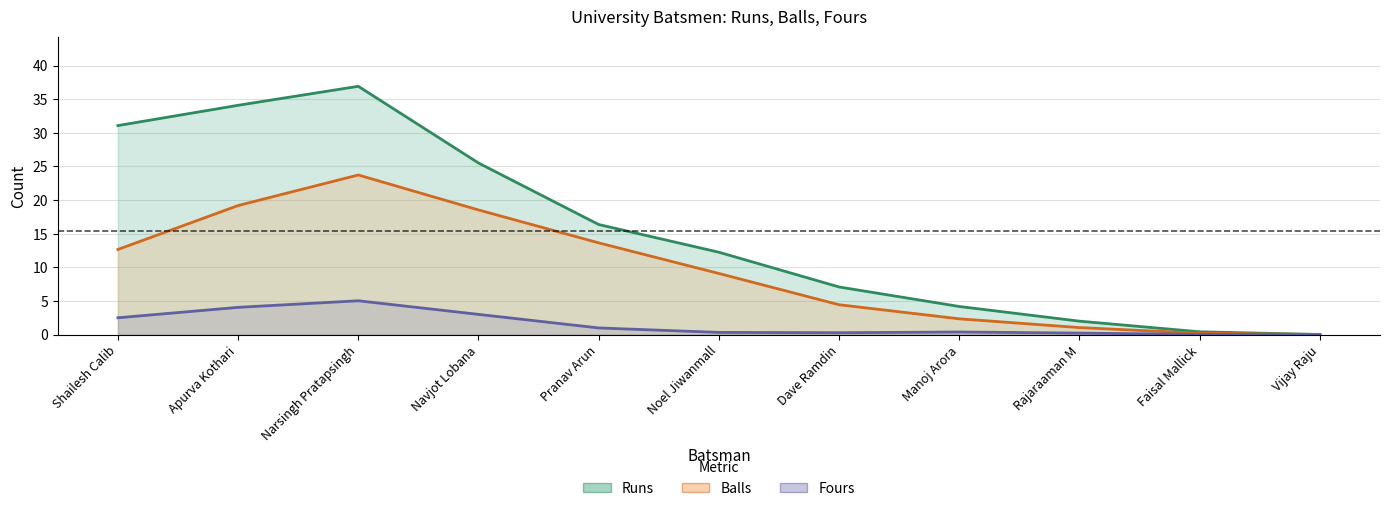

What is the difference between the Fours values at Manoj Arora and Narsingh Pratapsingh?

4.6